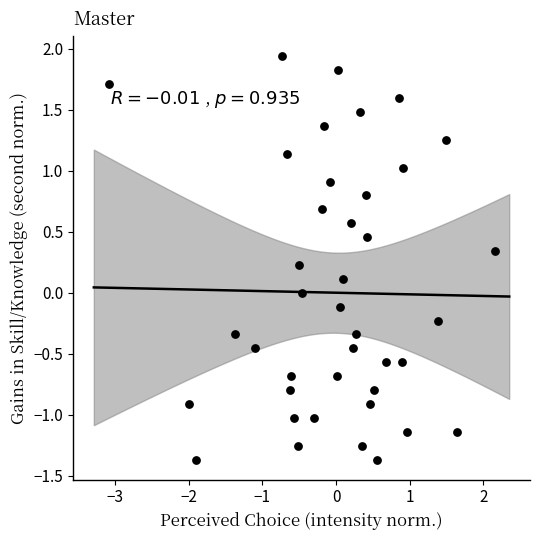

What is the range of X values (max minus min)?

5.2